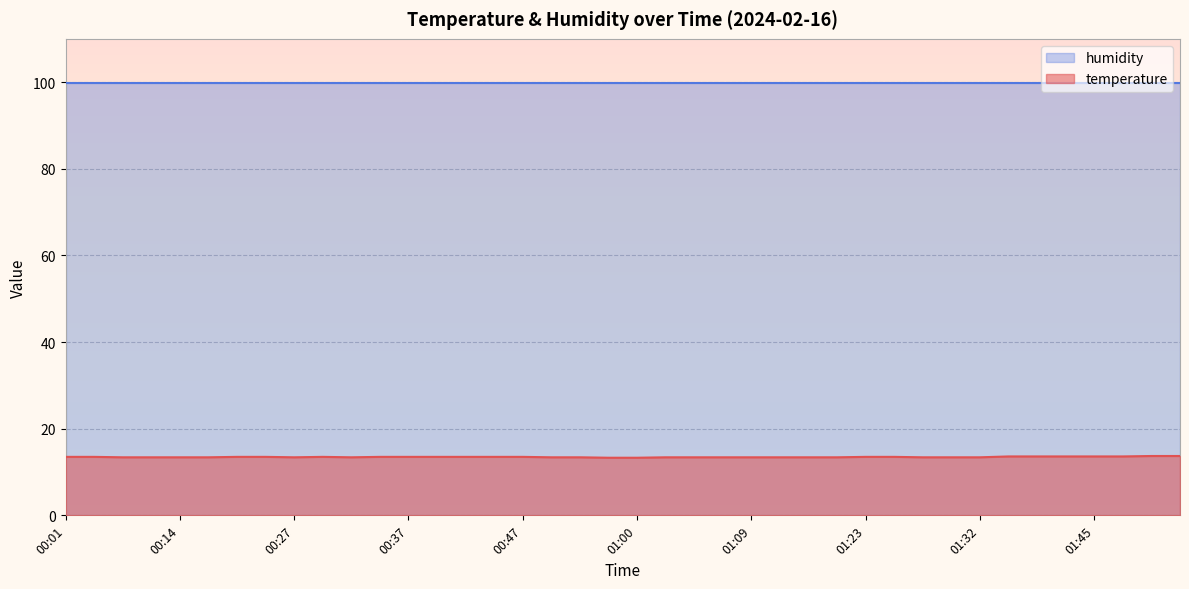

Reading right to left, extract all data points from this chart.

01:53=13.7	01:50=13.7	01:48=13.6	01:45=13.6	01:43=13.6	01:40=13.6	01:38=13.6	01:32=13.4	01:30=13.4	01:27=13.4	01:25=13.5	01:23=13.5	01:17=13.4	01:14=13.4	01:12=13.4	01:09=13.4	01:07=13.4	01:04=13.4	01:02=13.4	01:00=13.3	00:57=13.3	00:55=13.4	00:52=13.4	00:47=13.5	00:44=13.5	00:42=13.5	00:39=13.5	00:37=13.5	00:34=13.5	00:32=13.4	00:29=13.5	00:27=13.4	00:25=13.5	00:22=13.5	00:16=13.4	00:14=13.4	00:11=13.4	00:09=13.4	00:07=13.5	00:01=13.5